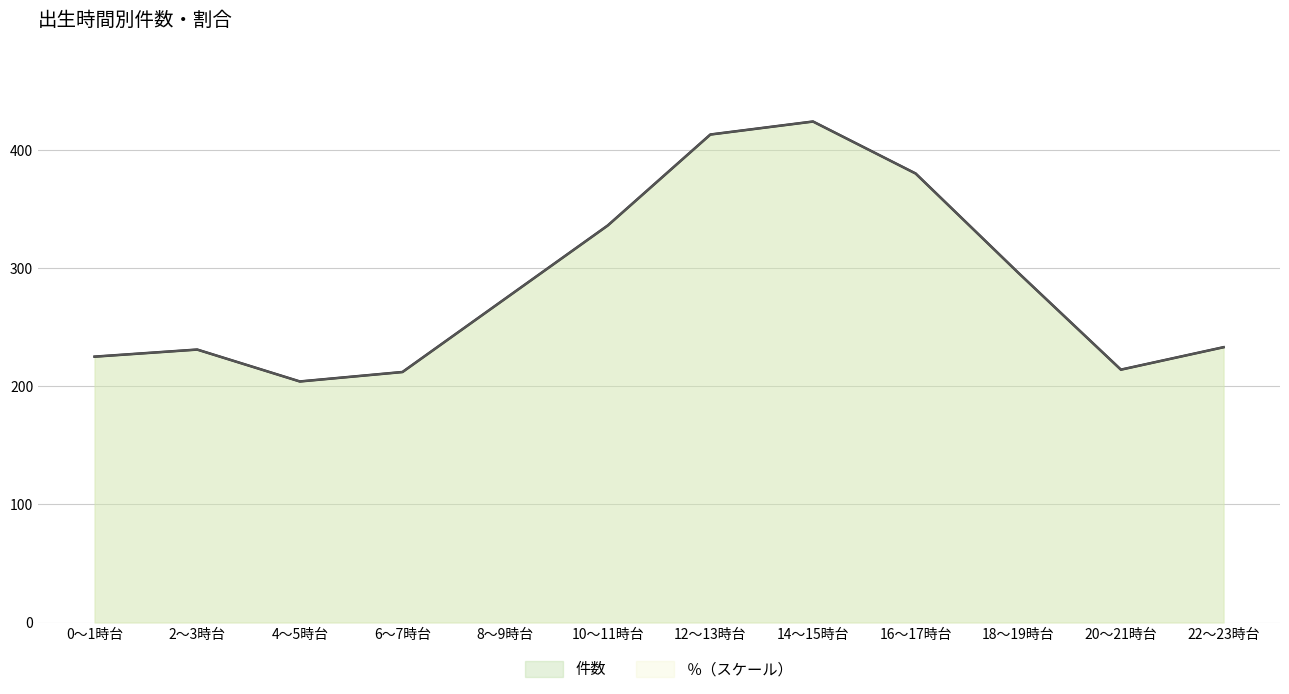

Which series has the widest spread of values?

件数